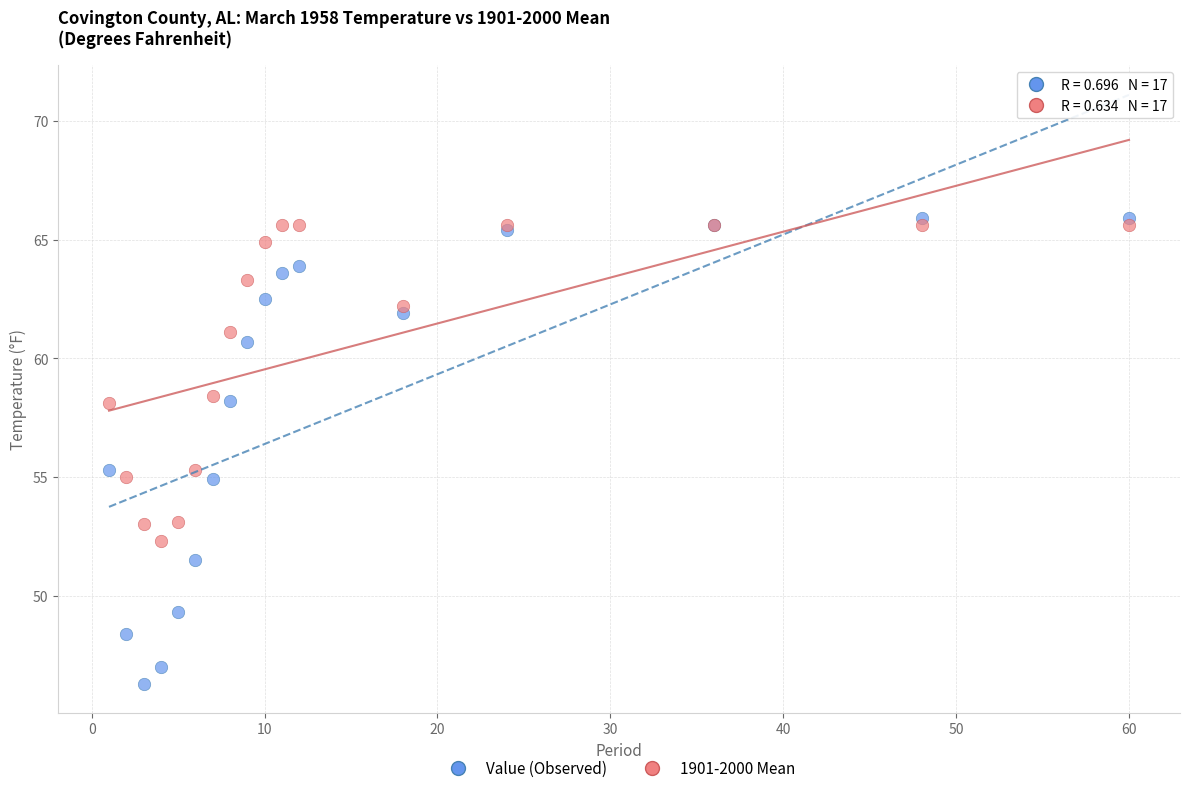

What is the X range (max minus min) for the scatter plot?

59.0